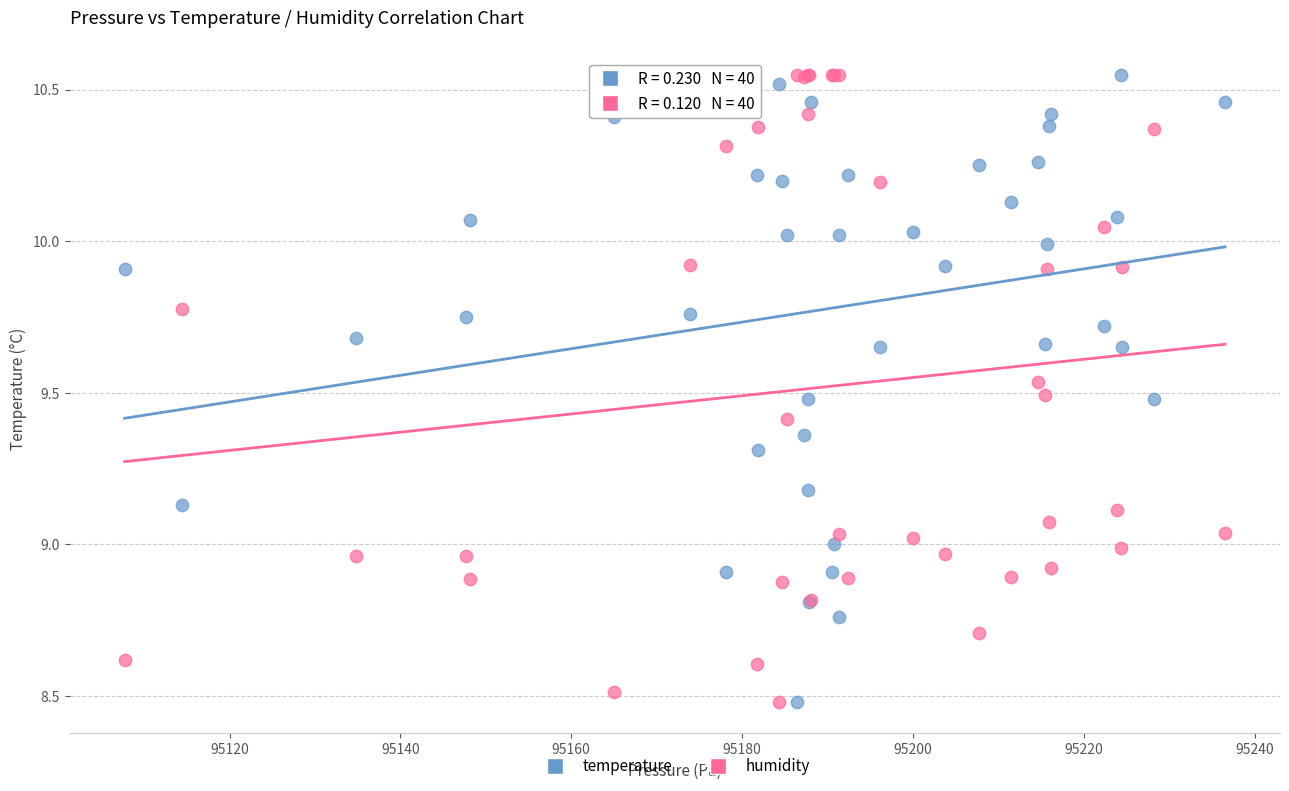

What is the X range (max minus min) for the scatter plot?

128.8